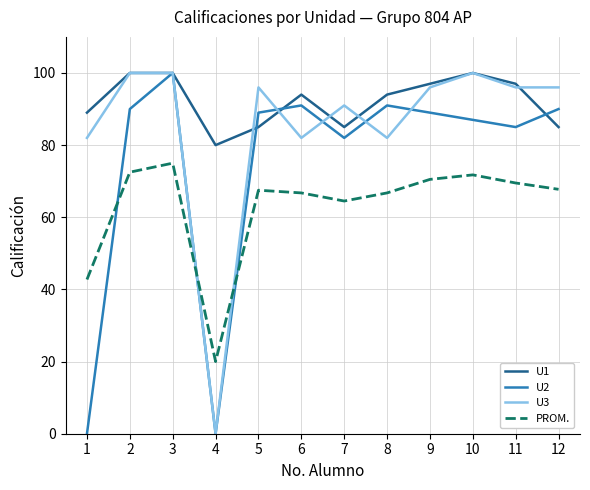

Rank the series by their average value, from lowest to highest.

PROM., U2, U3, U1